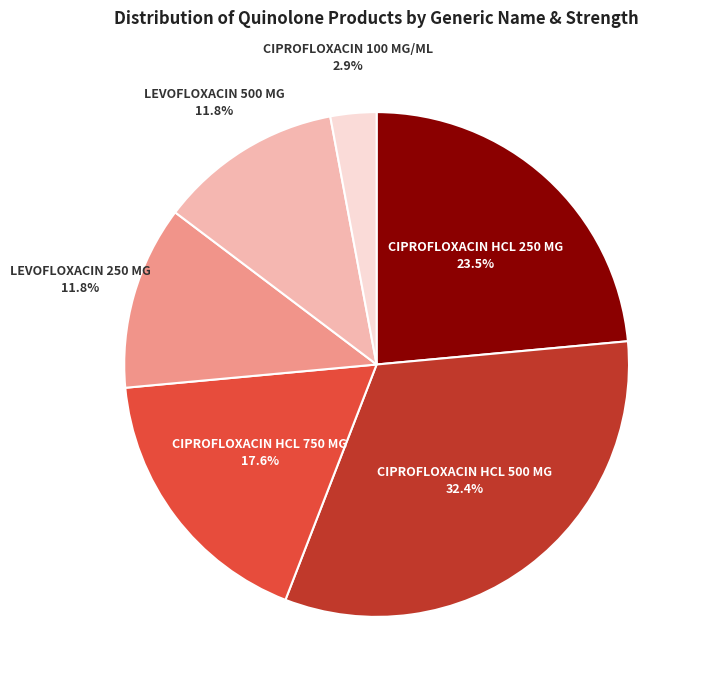

Is there any slice that represents more than half of the pie?

No